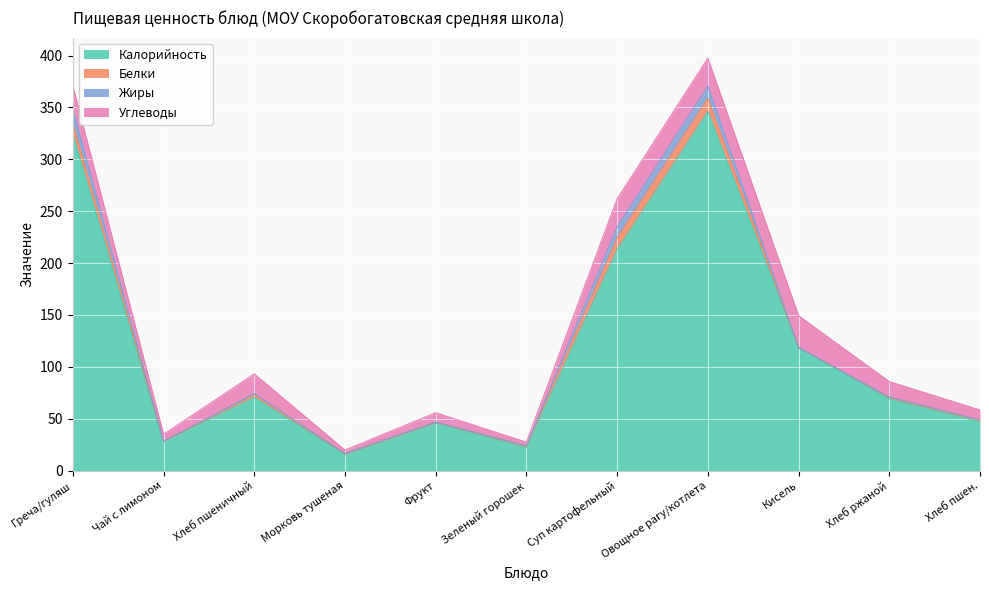

What are all the series names shown in the legend?

Калорийность, Белки, Жиры, Углеводы